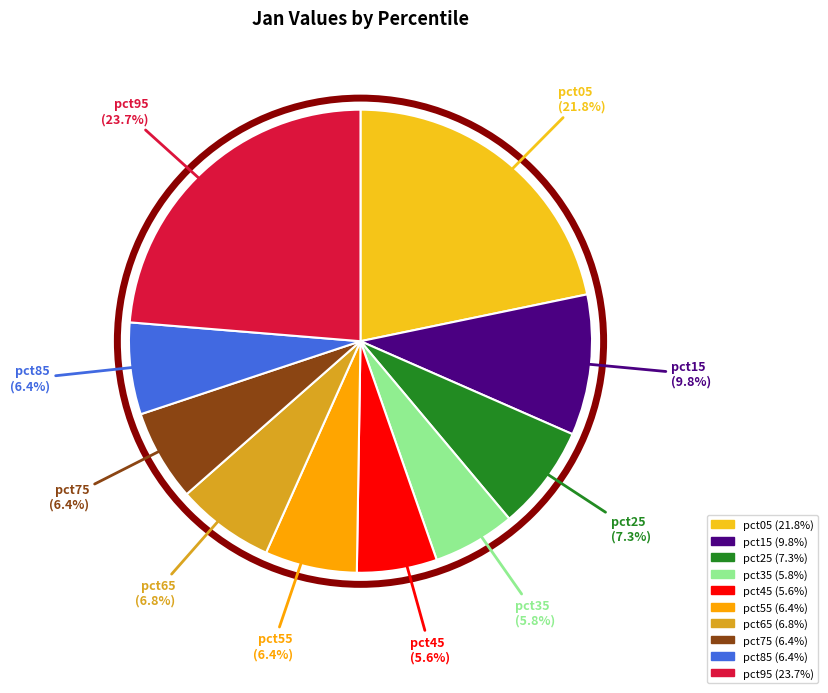

Is it true that pct85 is 6% of the pie?

True